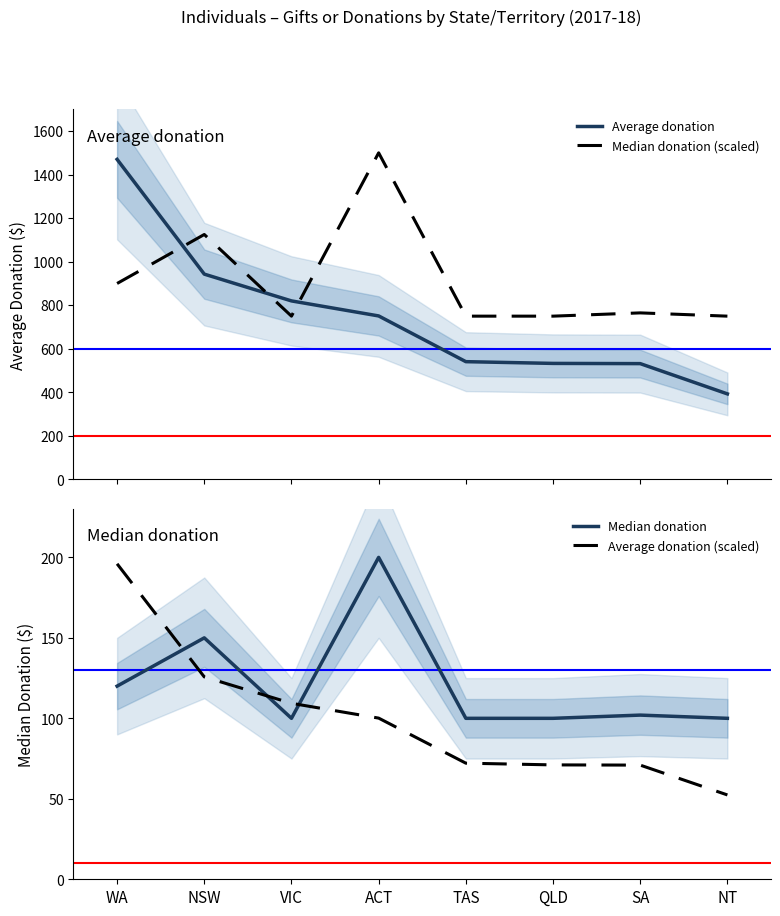

What is the sum of all Average donation (scaled) values?

797.7